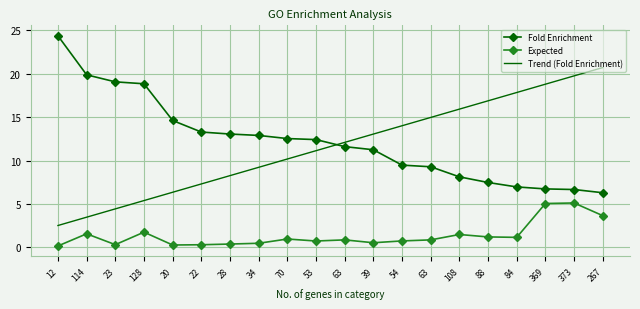

What is the difference between the Trend (Fold Enrichment) values at 128 and 39?

7.7